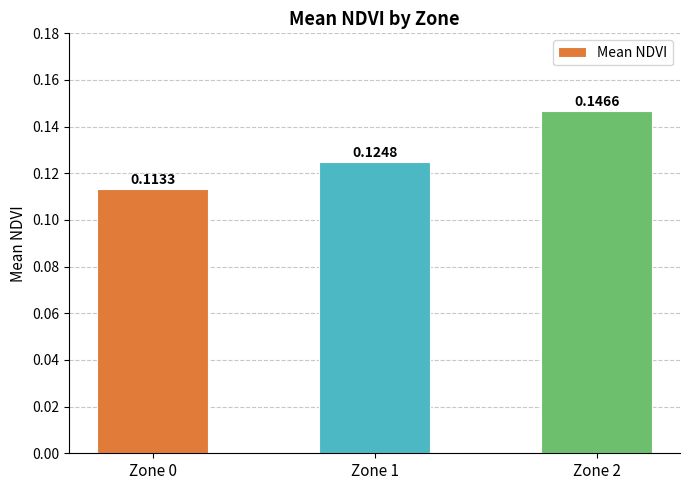

List the labels in order of value, smallest first.

Zone 0, Zone 1, Zone 2